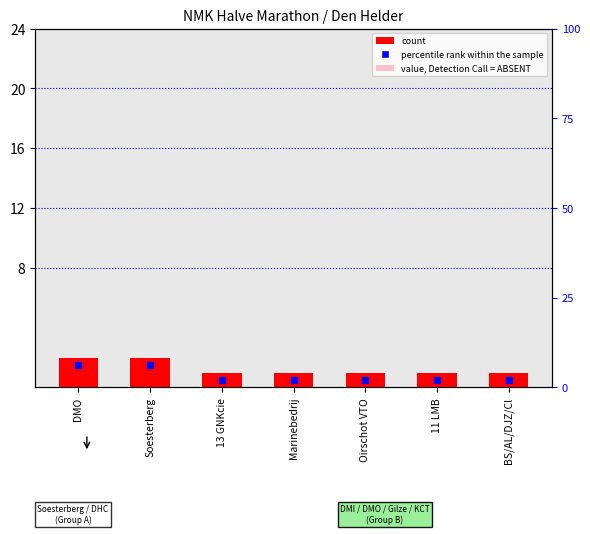

What is the sum of all count values?

9.0